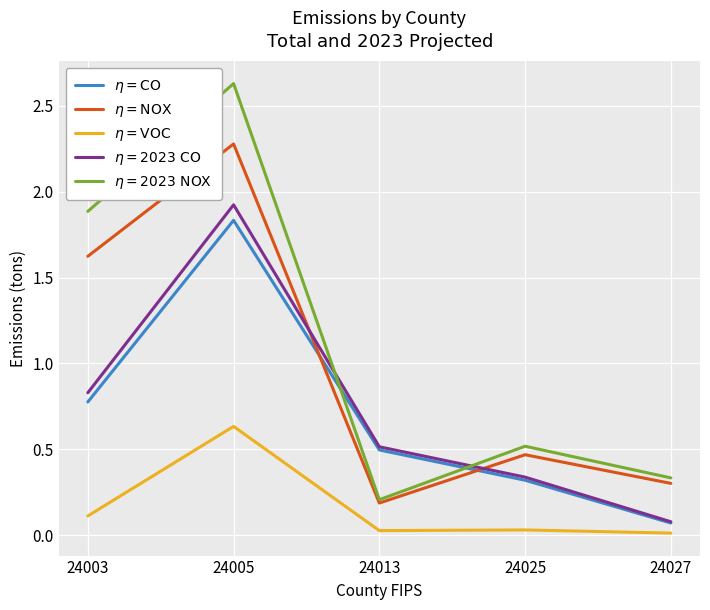

At which label is $\eta = \mathrm{CO}$ closest to 0?

24027